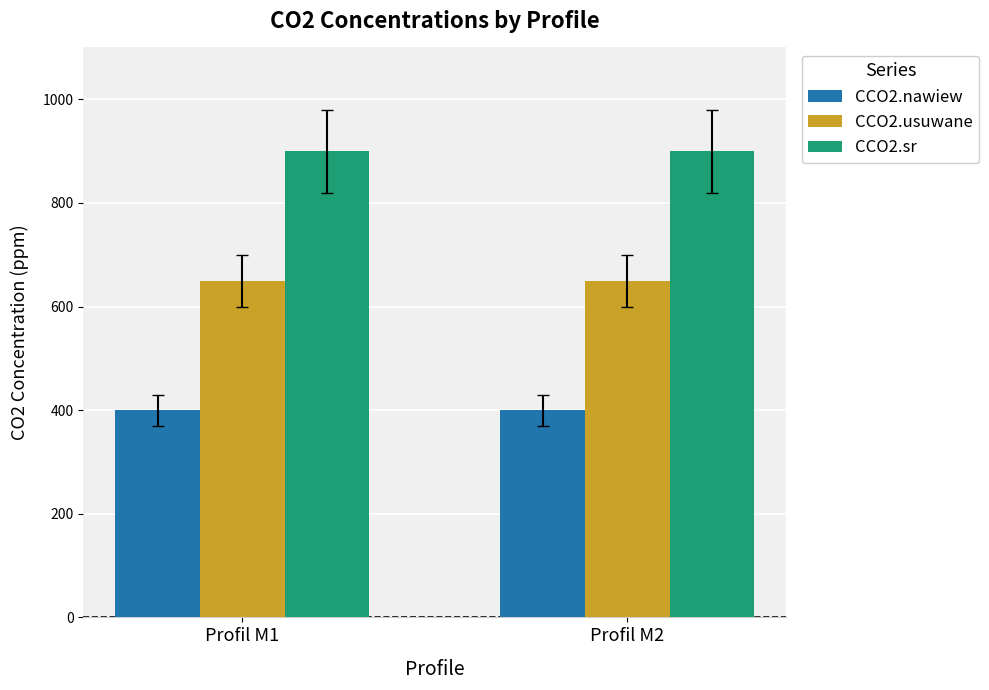

What are all the series names shown in the legend?

CCO2.nawiew, CCO2.usuwane, CCO2.sr